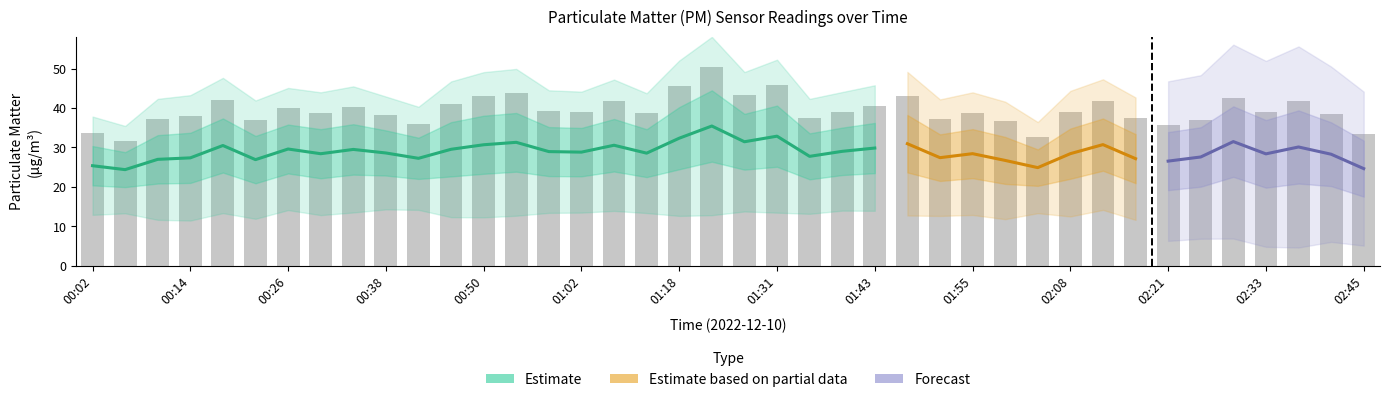

Reading left to right, what are all the values shown in this chart?

00:02=33.7	00:06=31.8	00:10=37.2	00:14=38.0	00:18=41.9	00:22=36.9	00:26=39.9	00:30=38.8	00:34=40.1	00:38=38.1	00:42=36.0	00:46=41.0	00:50=43.0	00:54=43.7	00:58=39.3	01:02=39.0	01:10=41.6	01:14=38.7	01:18=45.5	01:22=50.5	01:26=43.2	01:31=45.8	01:35=37.5	01:39=39.0	01:43=40.5	01:47=43.1	01:51=37.2	01:55=38.8	01:59=36.6	02:03=32.6	02:08=39.0	02:12=41.8	02:16=37.5	02:21=35.7	02:25=37.0	02:29=42.6	02:33=39.1	02:37=41.7	02:41=38.4	02:45=33.5